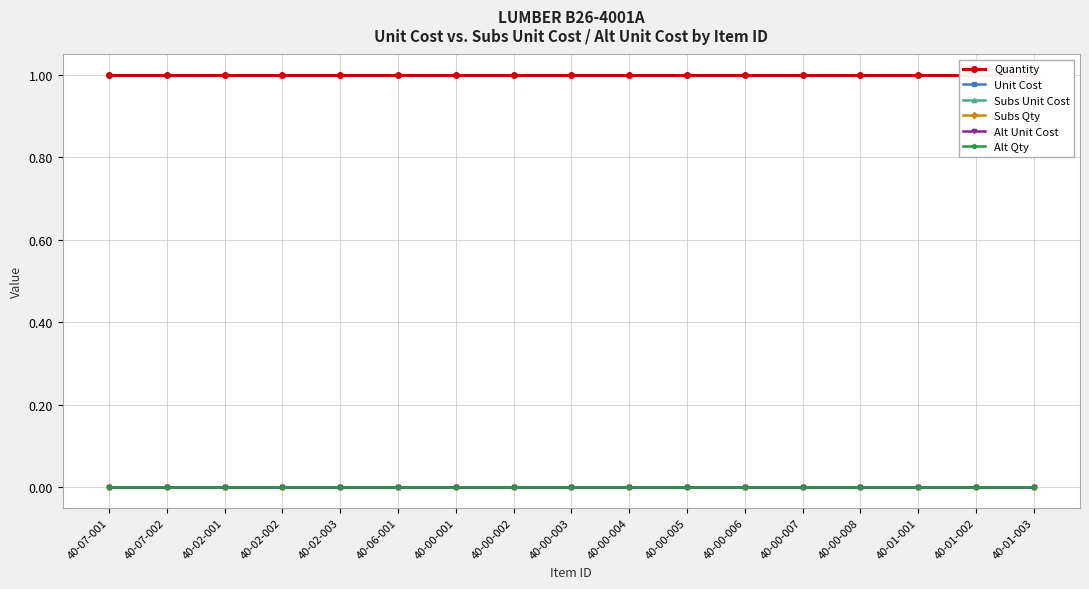

Reading left to right, extract all data points from this chart.

Quantity: 40-07-001=1	40-07-002=1	40-02-001=1	40-02-002=1	40-02-003=1	40-06-001=1	40-00-001=1	40-00-002=1	40-00-003=1	40-00-004=1	40-00-005=1	40-00-006=1	40-00-007=1	40-00-008=1	40-01-001=1	40-01-002=1	40-01-003=1
Unit Cost: 40-07-001=0	40-07-002=0	40-02-001=0	40-02-002=0	40-02-003=0	40-06-001=0	40-00-001=0	40-00-002=0	40-00-003=0	40-00-004=0	40-00-005=0	40-00-006=0	40-00-007=0	40-00-008=0	40-01-001=0	40-01-002=0	40-01-003=0
Subs Unit Cost: 40-07-001=0	40-07-002=0	40-02-001=0	40-02-002=0	40-02-003=0	40-06-001=0	40-00-001=0	40-00-002=0	40-00-003=0	40-00-004=0	40-00-005=0	40-00-006=0	40-00-007=0	40-00-008=0	40-01-001=0	40-01-002=0	40-01-003=0
Subs Qty: 40-07-001=0	40-07-002=0	40-02-001=0	40-02-002=0	40-02-003=0	40-06-001=0	40-00-001=0	40-00-002=0	40-00-003=0	40-00-004=0	40-00-005=0	40-00-006=0	40-00-007=0	40-00-008=0	40-01-001=0	40-01-002=0	40-01-003=0
Alt Unit Cost: 40-07-001=0	40-07-002=0	40-02-001=0	40-02-002=0	40-02-003=0	40-06-001=0	40-00-001=0	40-00-002=0	40-00-003=0	40-00-004=0	40-00-005=0	40-00-006=0	40-00-007=0	40-00-008=0	40-01-001=0	40-01-002=0	40-01-003=0
Alt Qty: 40-07-001=0	40-07-002=0	40-02-001=0	40-02-002=0	40-02-003=0	40-06-001=0	40-00-001=0	40-00-002=0	40-00-003=0	40-00-004=0	40-00-005=0	40-00-006=0	40-00-007=0	40-00-008=0	40-01-001=0	40-01-002=0	40-01-003=0